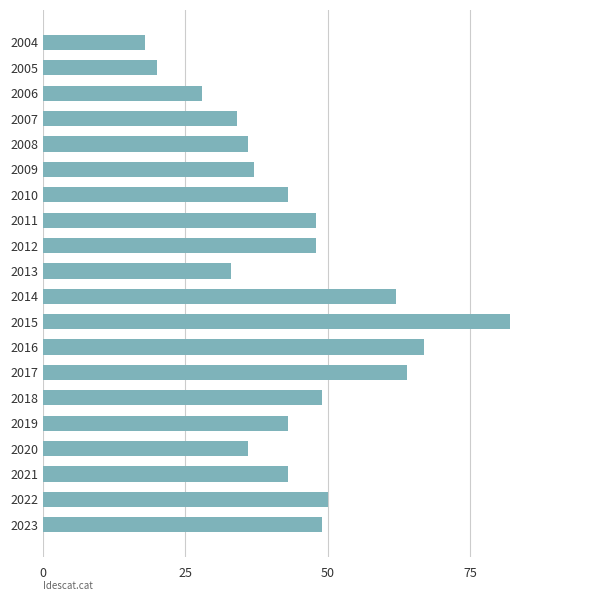

Are the bars horizontal?

Yes